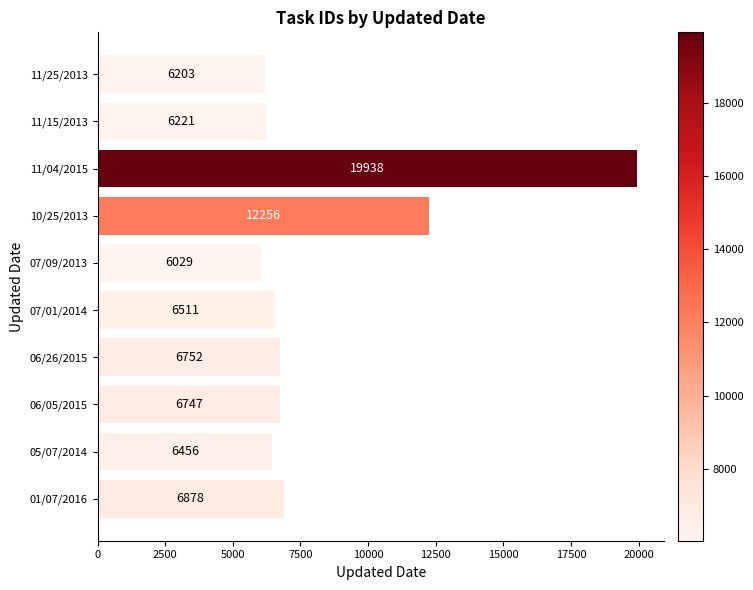

Does the chart contain any negative values?

No